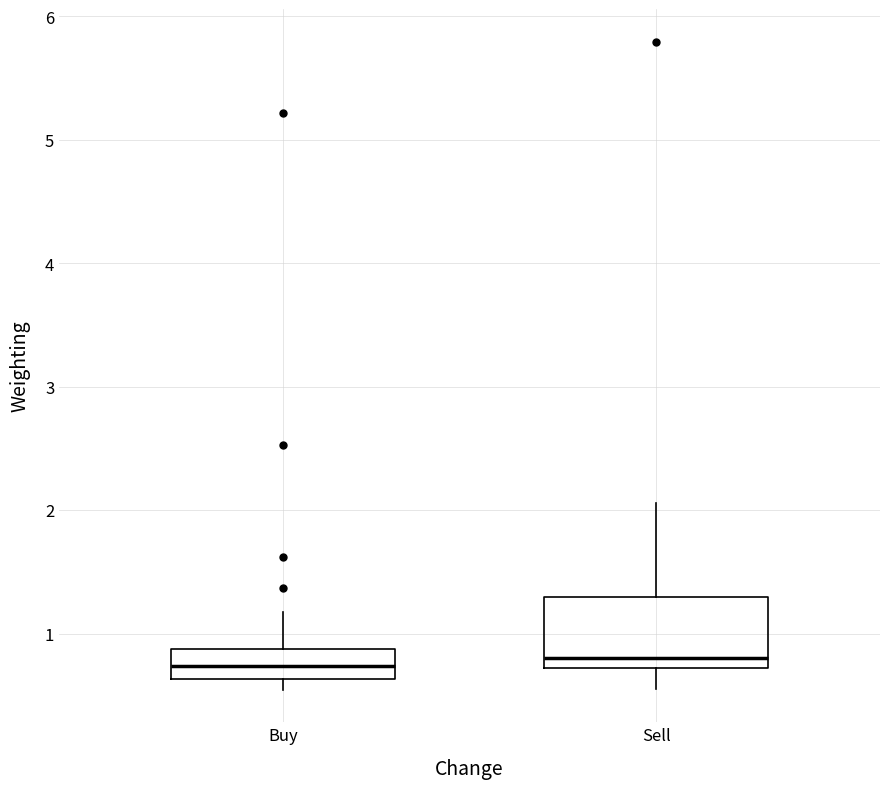

Where does the median line of the box for Buy sit on the y-axis? The values are not printed on the chart, so give them approximately, as read against the axis.

0.7